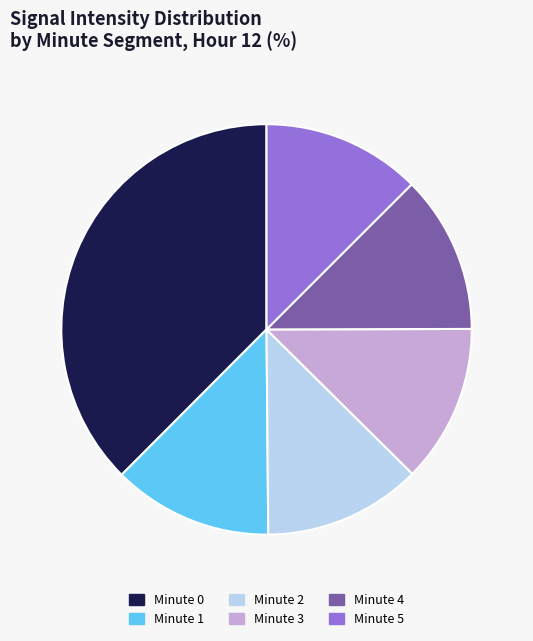

What is the ratio of the value at Minute 1 to the value at Minute 2?

1.0